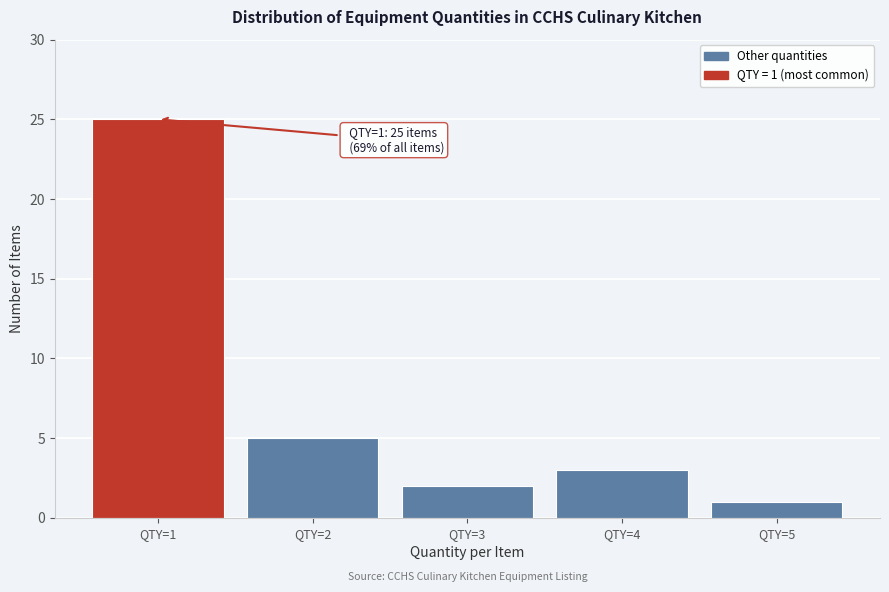

Which range on the x-axis has the tallest bar?

0.5 to 1.5